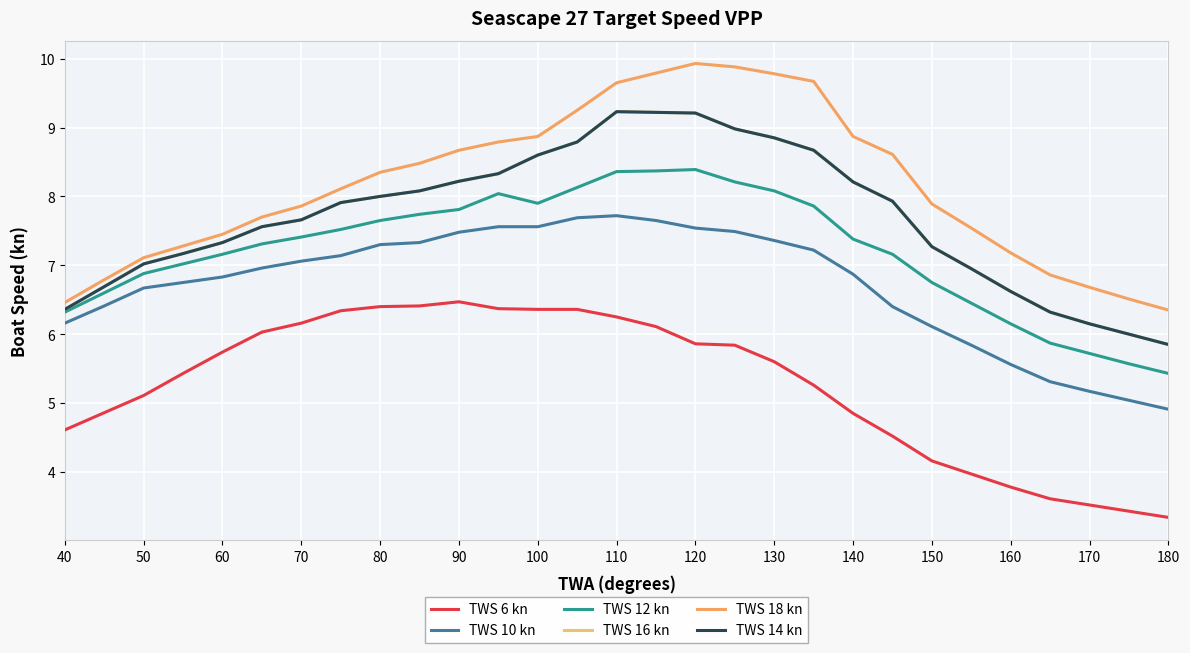

Is this an area chart (filled region under the line)?

No